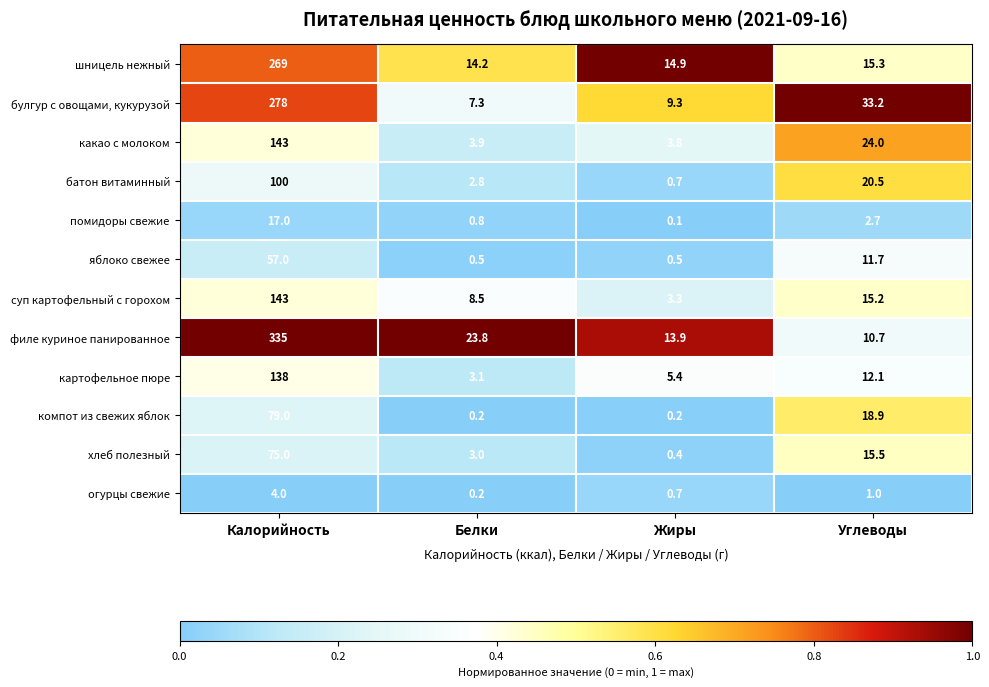

Read the шницель нежный value at Жиры.

14.9